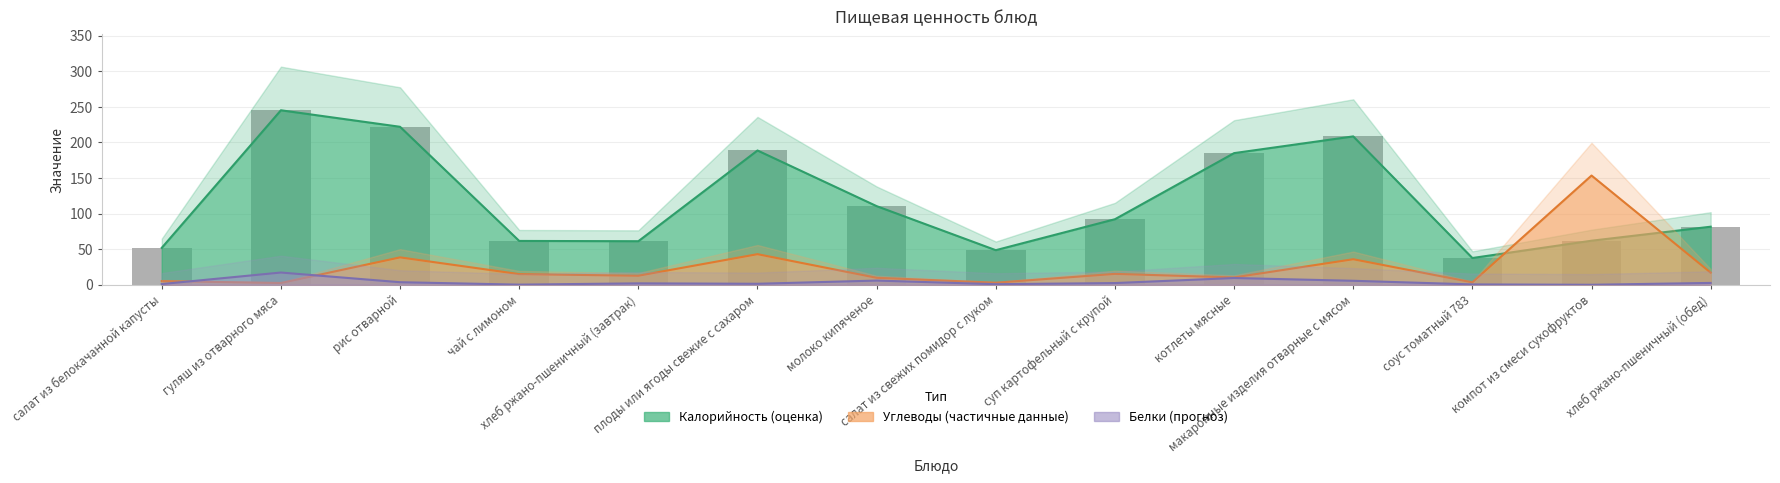

At плоды или ягоды свежие с сахаром, list the series in order from largest to smallest.

Калорийность, Углеводы, Белки